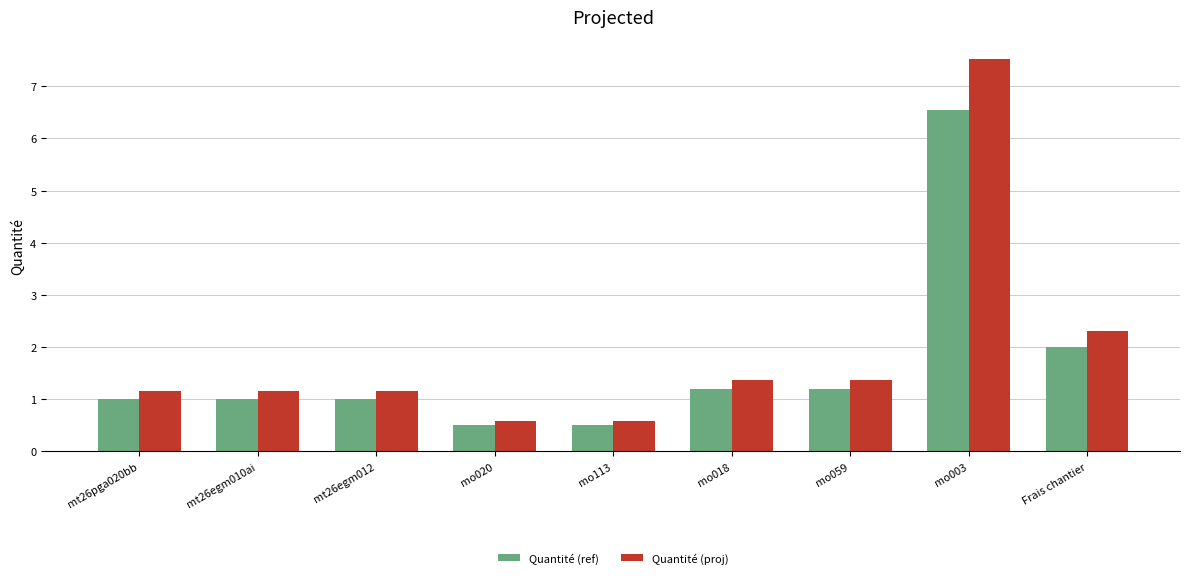

What is the minimum value for Quantité (proj)?

0.6